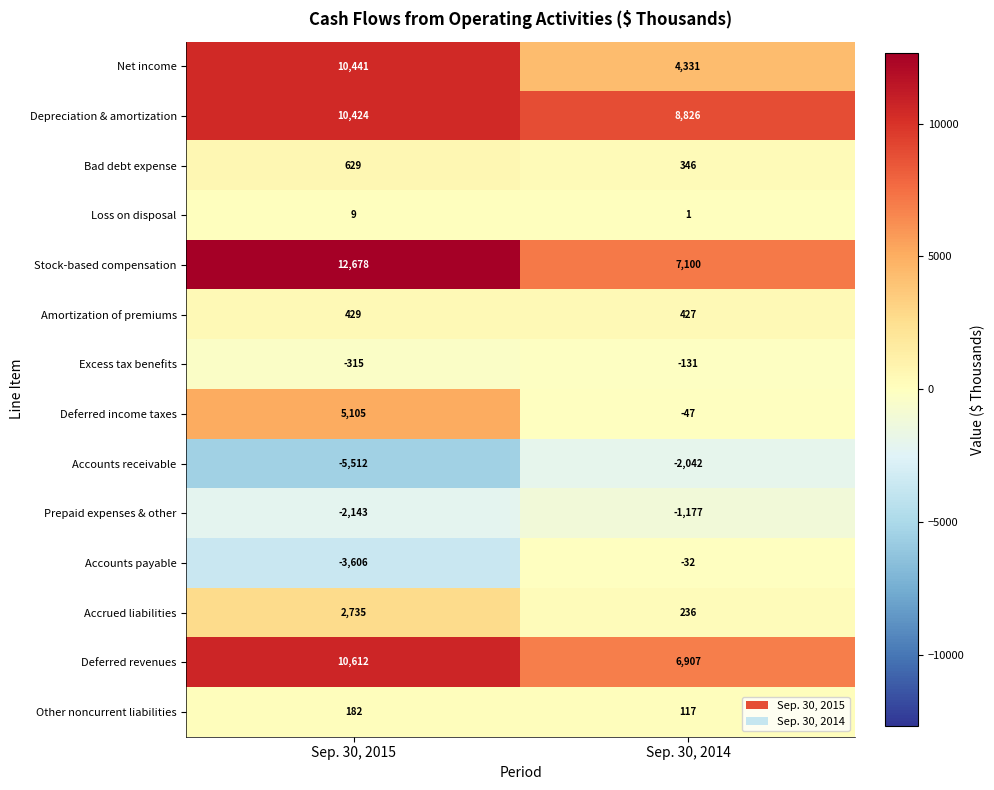

What is the average value of the Accounts payable series?

-1819